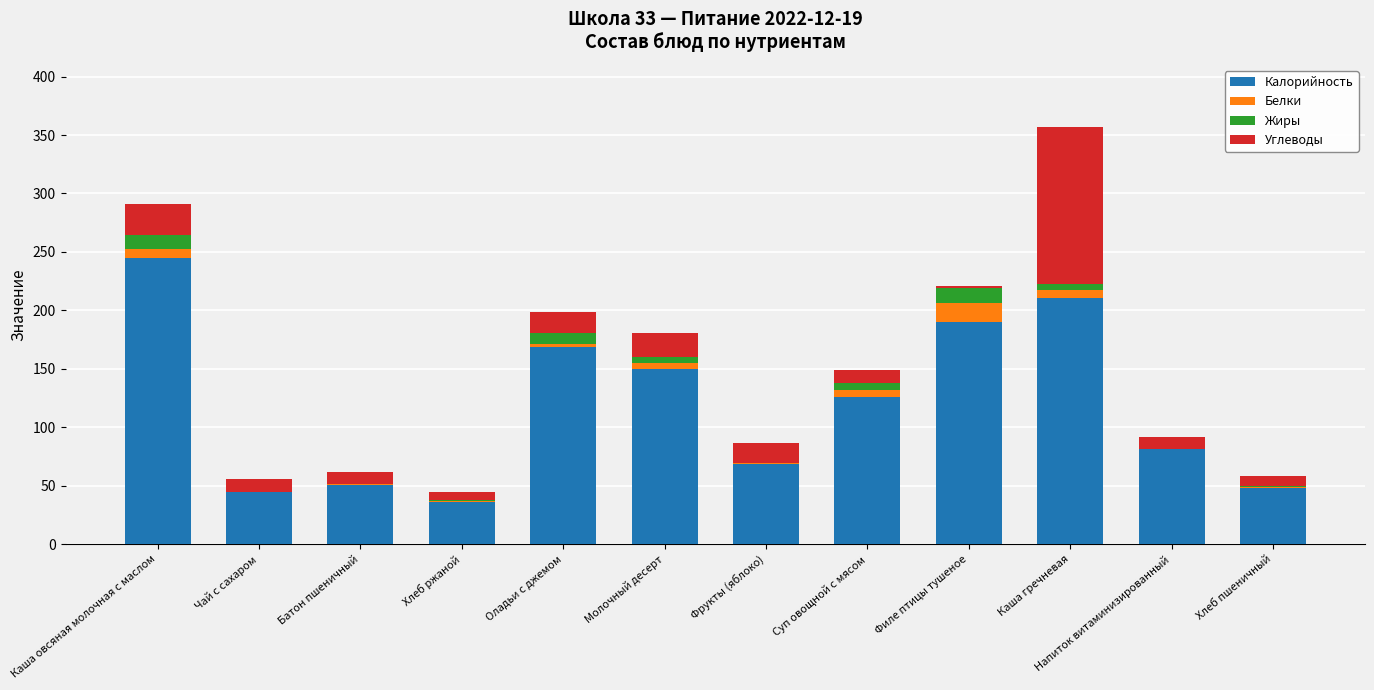

What are all the series names shown in the legend?

Калорийность, Белки, Жиры, Углеводы